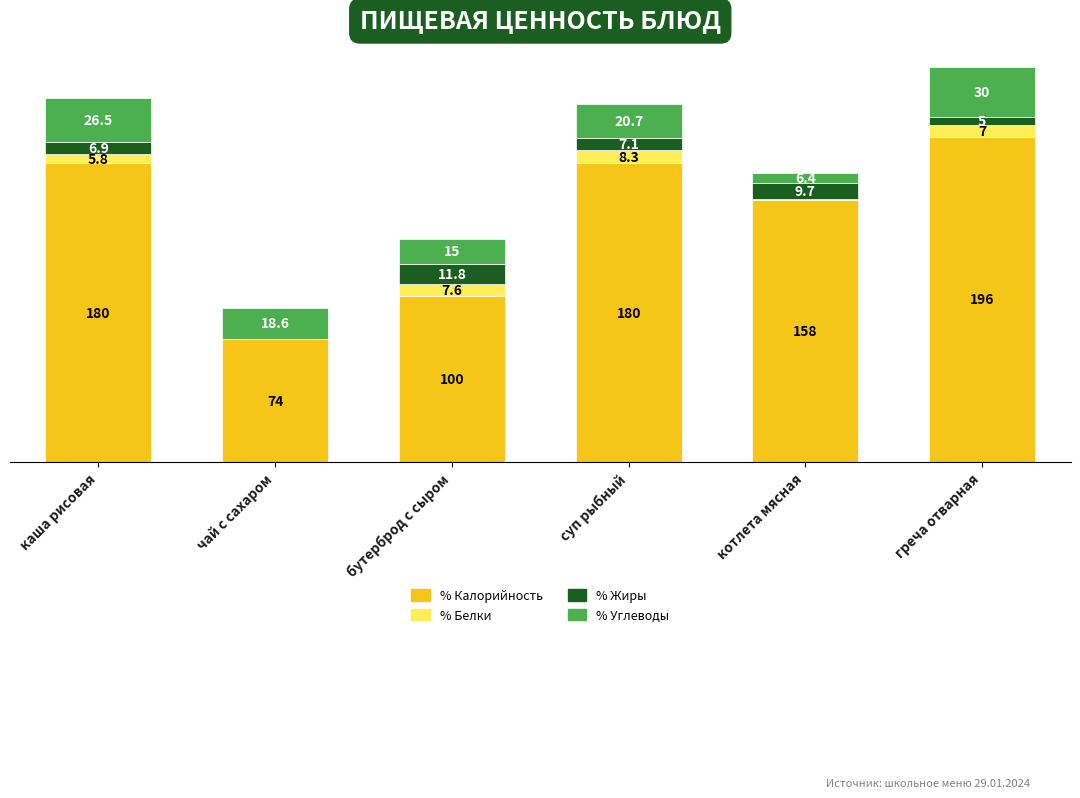

At which category is the sum across all series the highest?

греча отварная